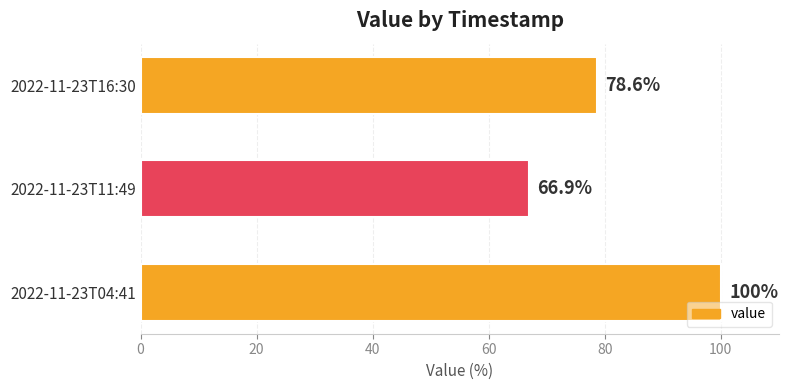

The value at 2022-11-23T11:49 is 26.6. True or false?

False